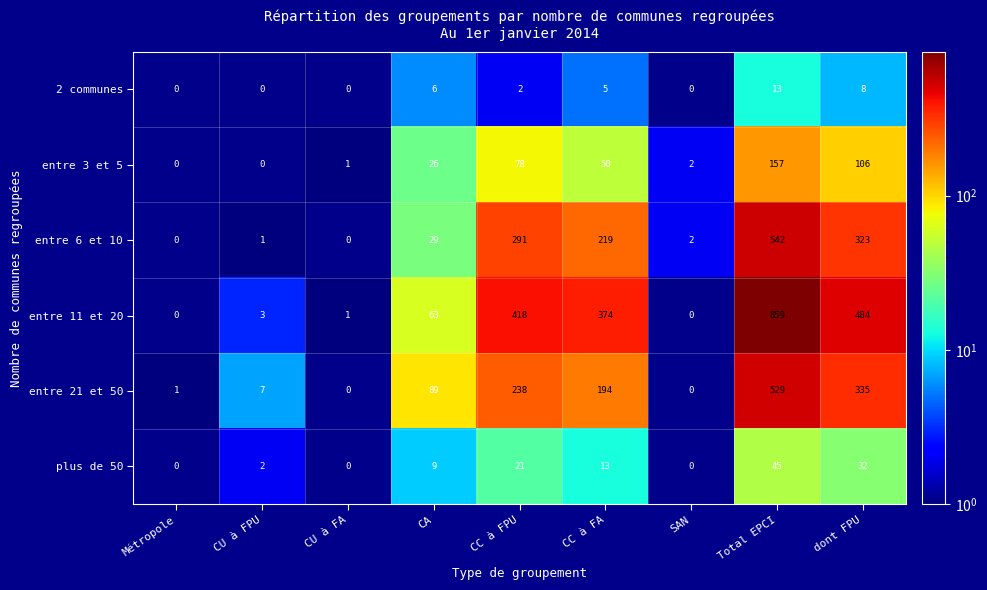

Read the entre 6 et 10 value at dont FPU, to the nearest 10.

320